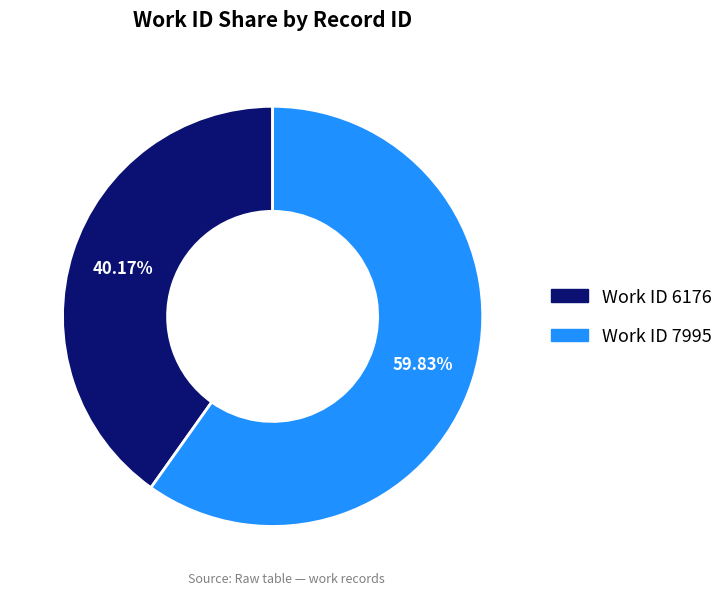

Is there any slice that represents more than half of the pie?

Yes